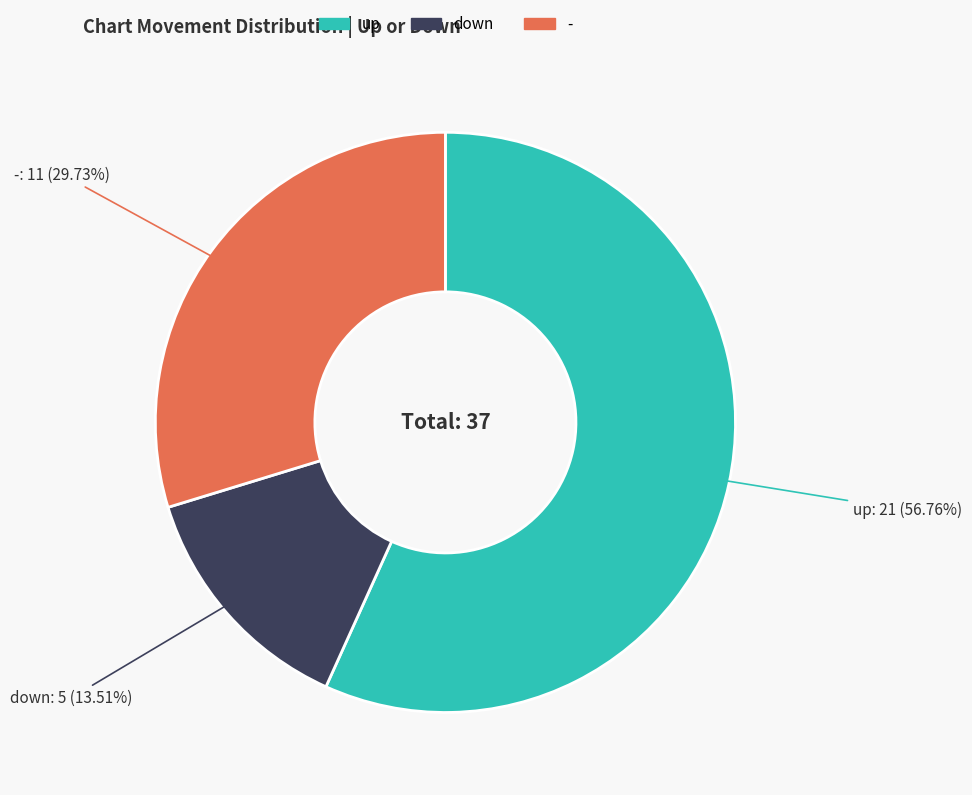

To the nearest percent, what is the difference between the largest and smallest slice percentages?

43%